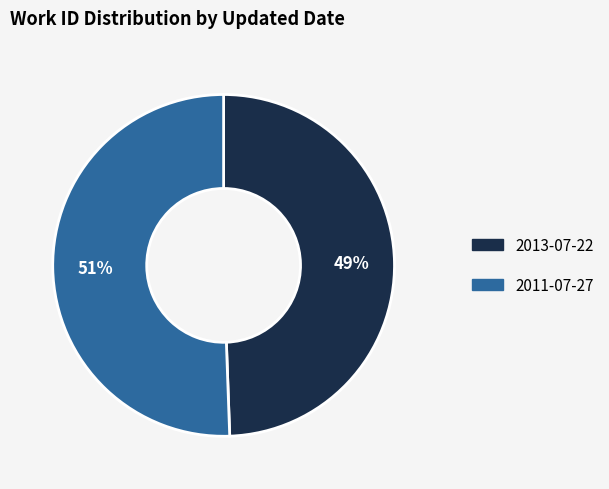

The 2013-07-22 slice represents 49% of the pie. True or false?

True